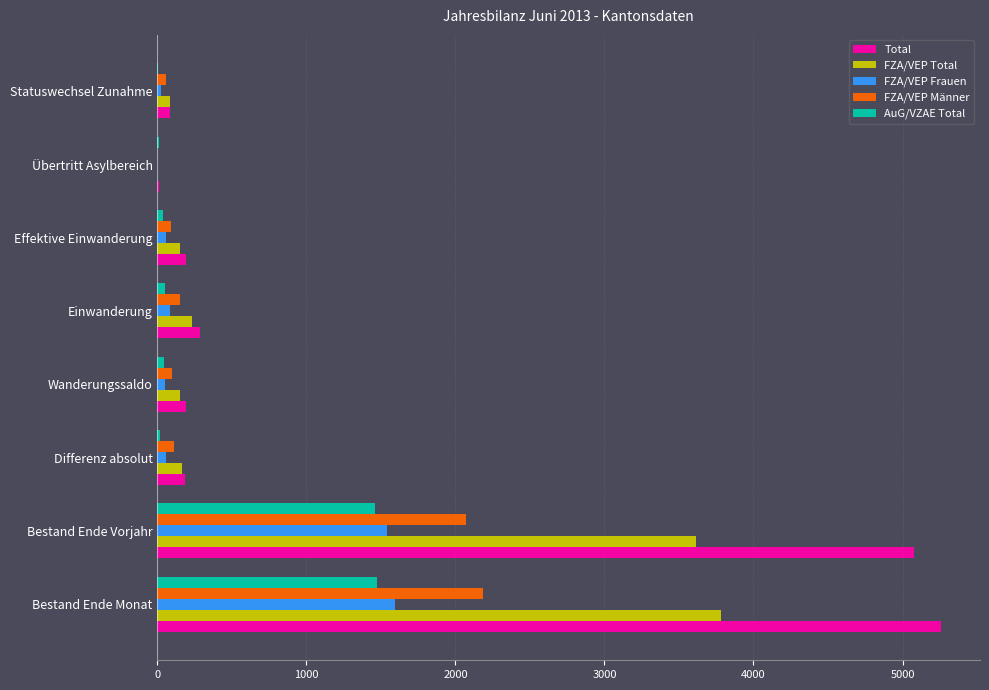

What is the sum of all FZA/VEP Total values?

8182